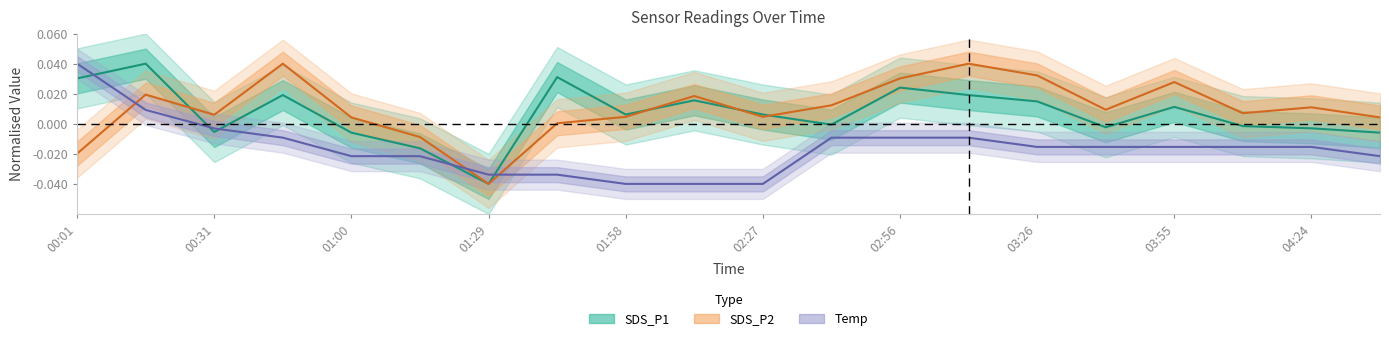

Where does the SDS_P2 series first go above 0?

00:16